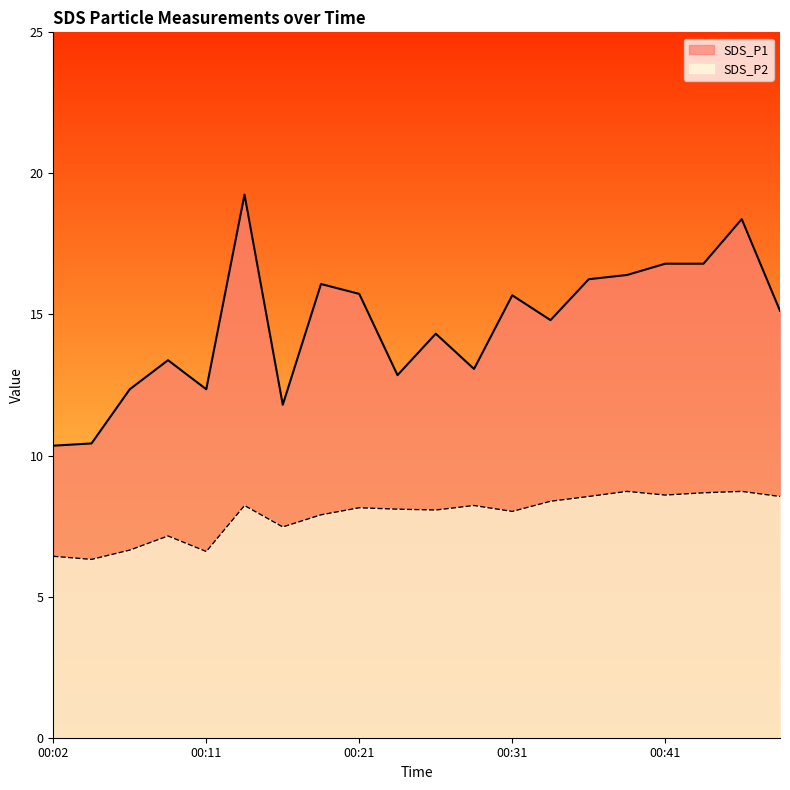

In SDS_P1, how many points are lower than both neighbors (excluding endpoints)?

5